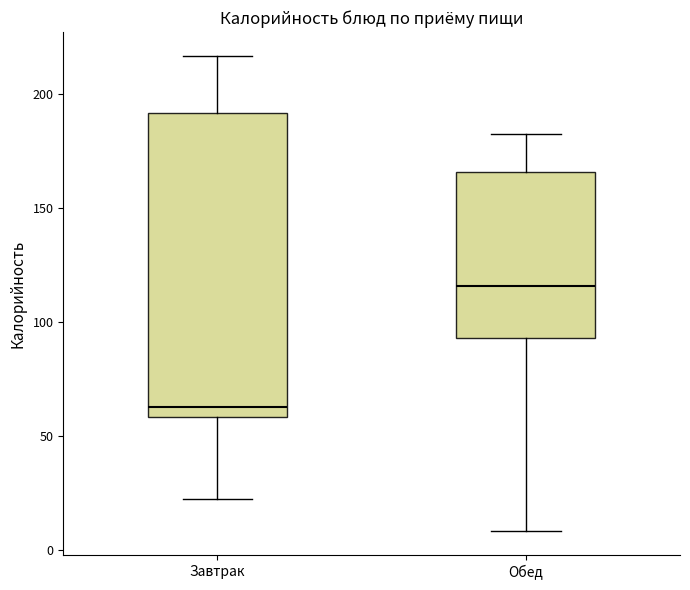

Where does the median line of the box for Завтрак sit on the y-axis? The values are not printed on the chart, so give them approximately, as read against the axis.

65